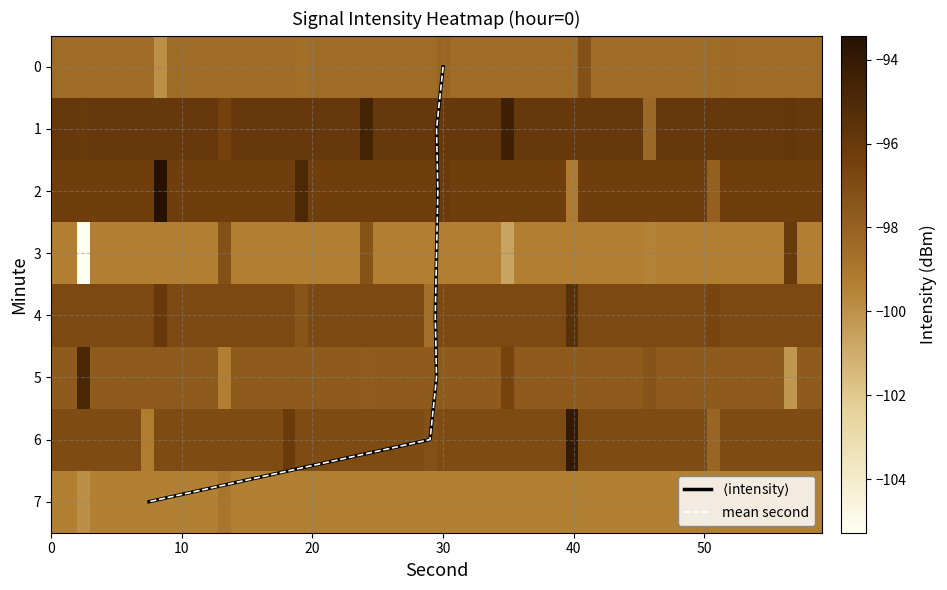

List the labels in order of 4 value, smallest first.

19, 8, 30, 41, 52